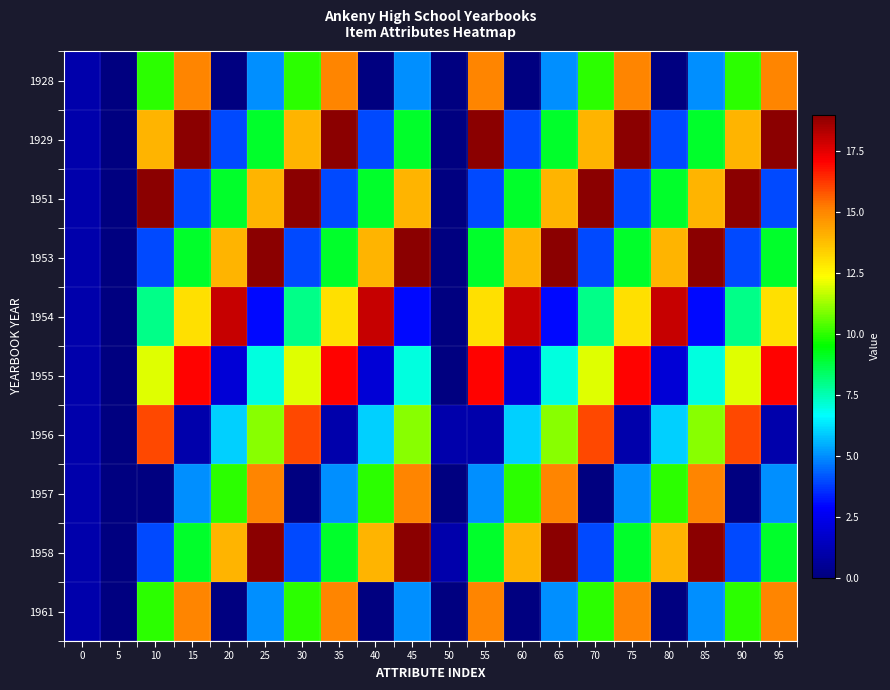

Reading right to left, what are all the values shown in this chart?

1928: 95=15	90=10	85=5	80=0	75=15	70=10	65=5	60=0	55=15	50=0	45=5	40=0	35=15	30=10	25=5	20=0	15=15	10=10	5=0	0=1
1929: 95=19	90=14	85=9	80=4	75=19	70=14	65=9	60=4	55=19	50=0	45=9	40=4	35=19	30=14	25=9	20=4	15=19	10=14	5=0	0=1
1951: 95=4	90=19	85=14	80=9	75=4	70=19	65=14	60=9	55=4	50=0	45=14	40=9	35=4	30=19	25=14	20=9	15=4	10=19	5=0	0=1
1953: 95=9	90=4	85=19	80=14	75=9	70=4	65=19	60=14	55=9	50=0	45=19	40=14	35=9	30=4	25=19	20=14	15=9	10=4	5=0	0=1
1954: 95=13	90=8	85=3	80=18	75=13	70=8	65=3	60=18	55=13	50=0	45=3	40=18	35=13	30=8	25=3	20=18	15=13	10=8	5=0	0=1
1955: 95=17	90=12	85=7	80=2	75=17	70=12	65=7	60=2	55=17	50=0	45=7	40=2	35=17	30=12	25=7	20=2	15=17	10=12	5=0	0=1
1956: 95=1	90=16	85=11	80=6	75=1	70=16	65=11	60=6	55=1	50=1	45=11	40=6	35=1	30=16	25=11	20=6	15=1	10=16	5=0	0=1
1957: 95=5	90=0	85=15	80=10	75=5	70=0	65=15	60=10	55=5	50=0	45=15	40=10	35=5	30=0	25=15	20=10	15=5	10=0	5=0	0=1
1958: 95=9	90=4	85=19	80=14	75=9	70=4	65=19	60=14	55=9	50=1	45=19	40=14	35=9	30=4	25=19	20=14	15=9	10=4	5=0	0=1
1961: 95=15	90=10	85=5	80=0	75=15	70=10	65=5	60=0	55=15	50=0	45=5	40=0	35=15	30=10	25=5	20=0	15=15	10=10	5=0	0=1